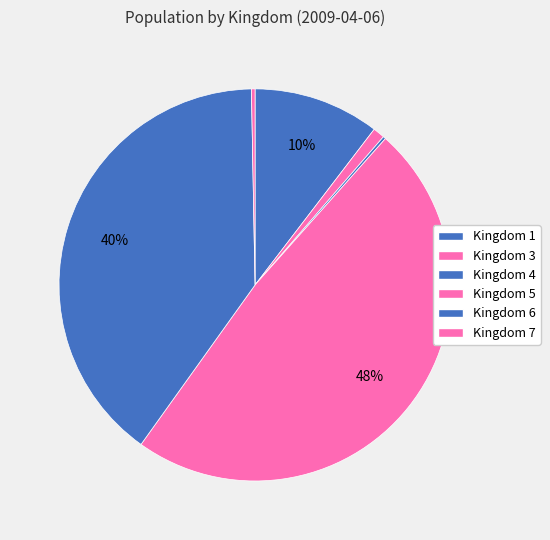

How many slices are in this pie chart?

6